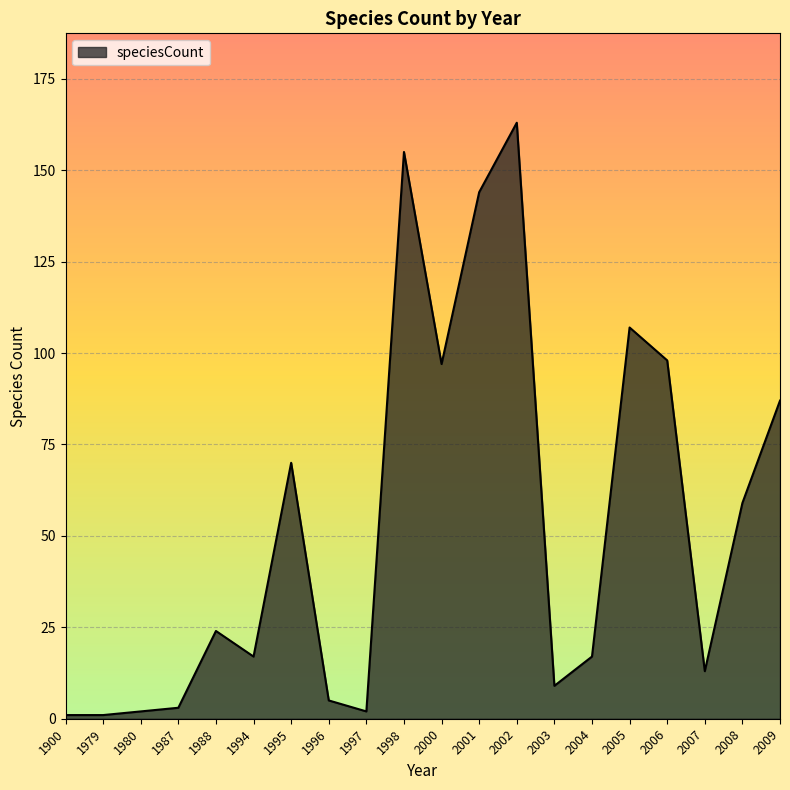

What is the change in value from 2003 to 2005?

+98